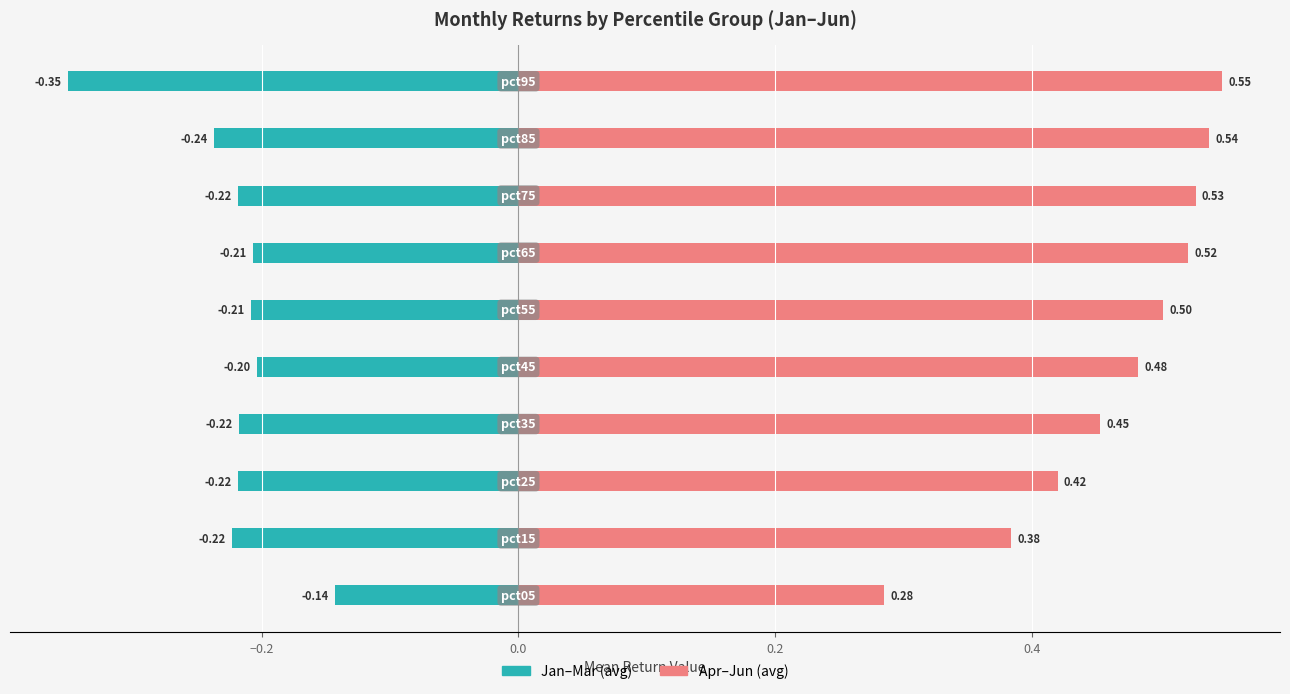

What are all the series names shown in the legend?

Jan-Mar (avg), Apr-Jun (avg)